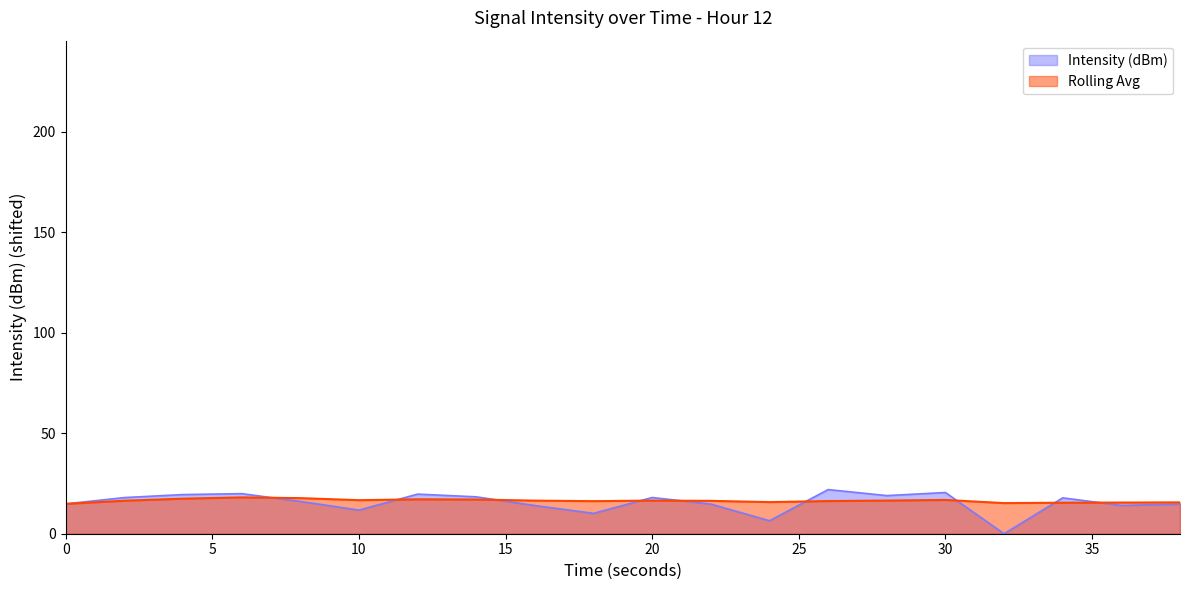

In Rolling Avg, how many points are higher than both neighbors (excluding endpoints)?

4